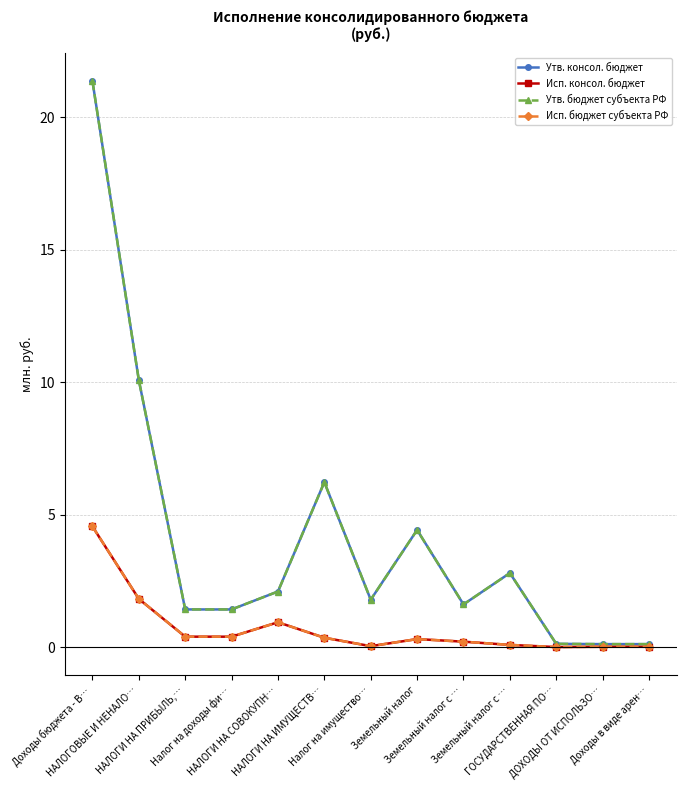

At which label does Утв. консол. бюджет reach its minimum?

Доходы в виде арен…